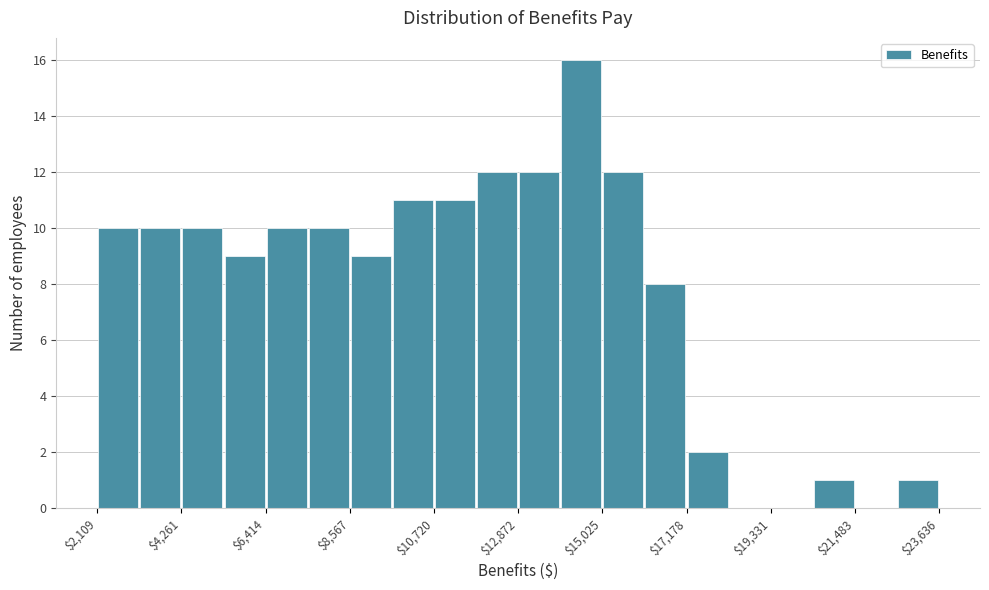

Read against the x-axis, roughly where is the centre of the tallest bar?

14500